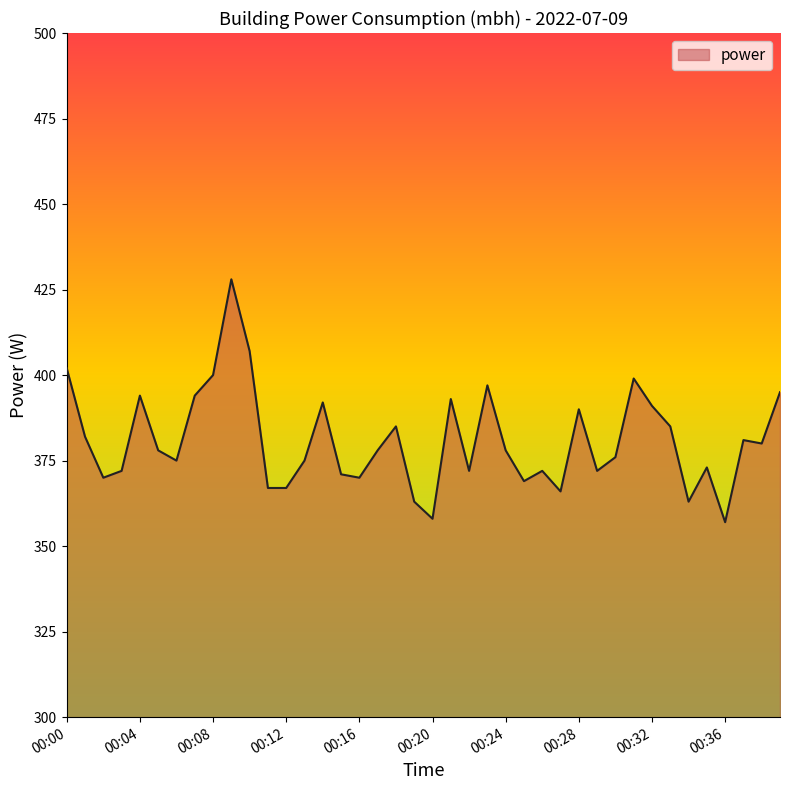

Does the chart display data point markers on the line(s)?

No